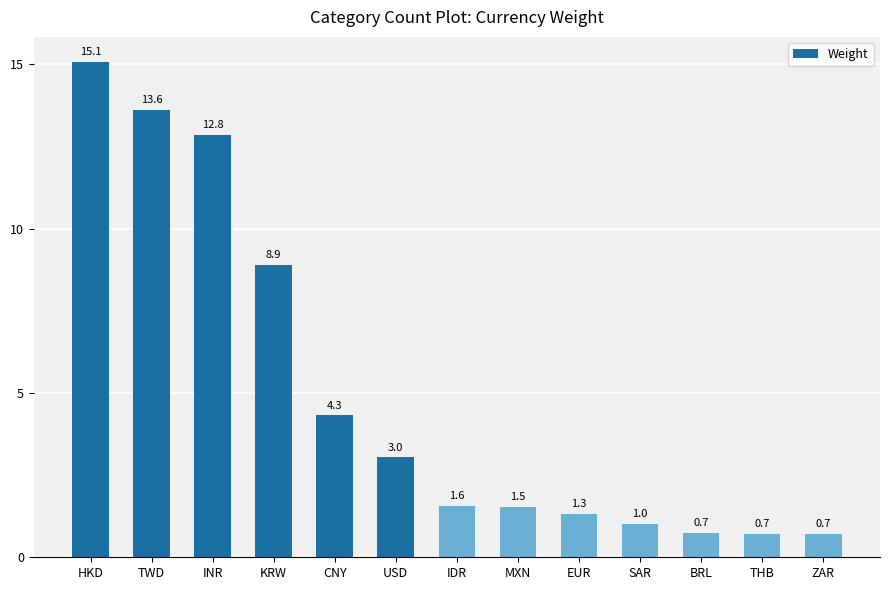

True or false: the data shows 1.4 at CNY.

False